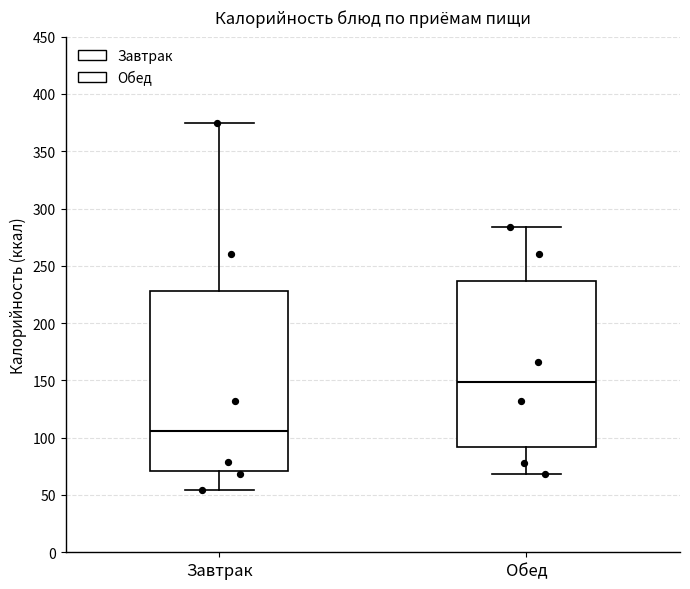

Reading left to right, read every box against the y-axis: the position of its median line, the range the box covers, and the ends of its whiskers. The values are not printed on the chart, so give them approximately, as read against the axis.

Завтрак: median 105, box 70 to 230, whiskers 55 to 375
Обед: median 150, box 90 to 235, whiskers 70 to 285